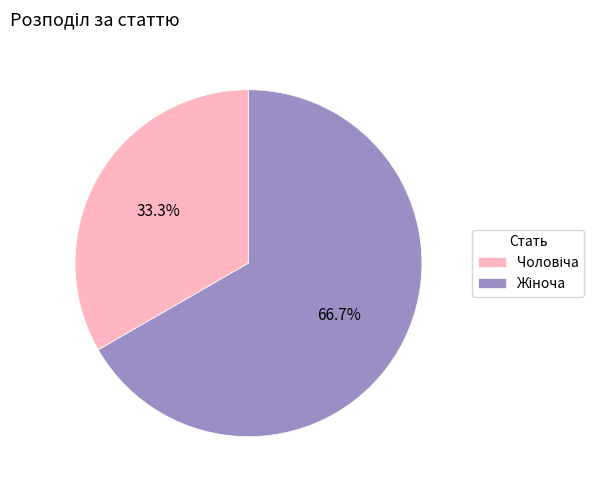

Does any single category account for the majority?

Yes